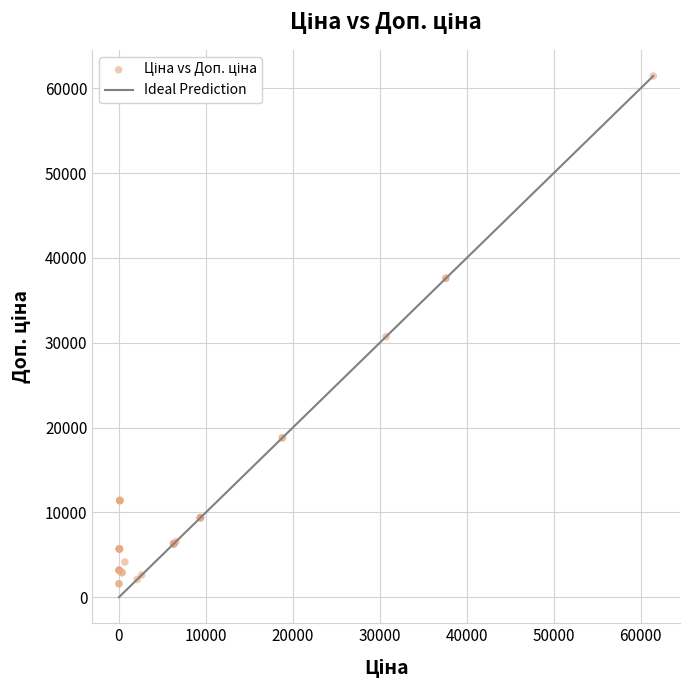

What Y value in the scatter plot is closest to 31515?

30717.1